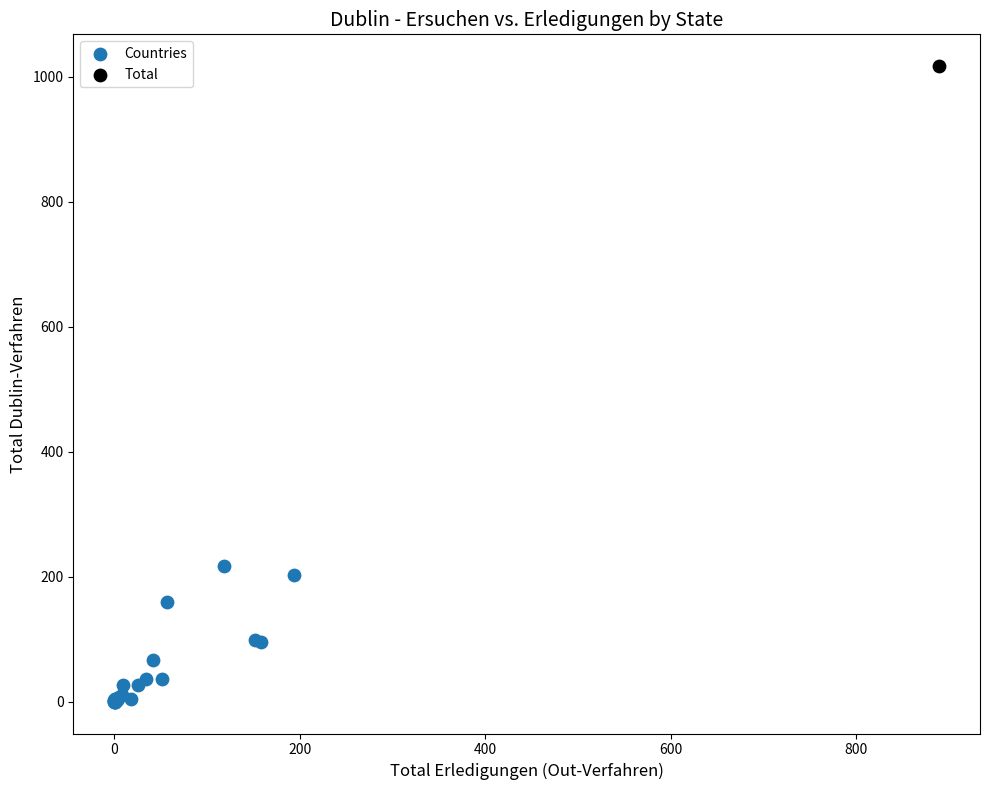

What are all the series names shown in the legend?

Countries, Total